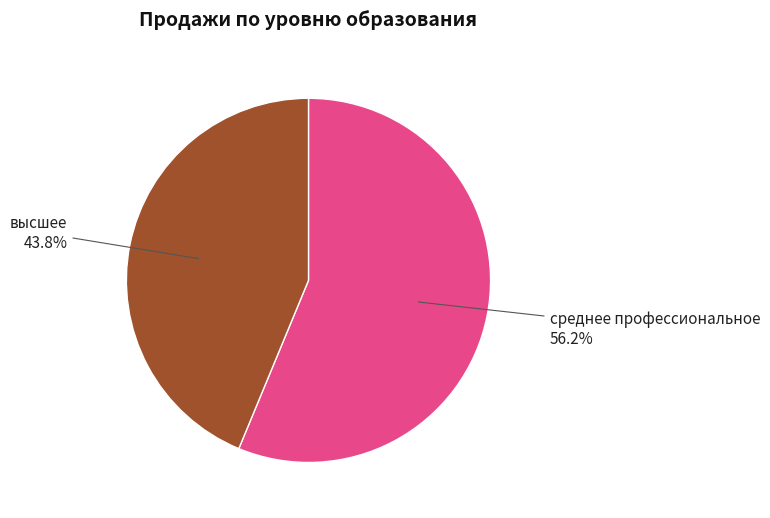

What is the smallest slice in the pie chart?

высшее